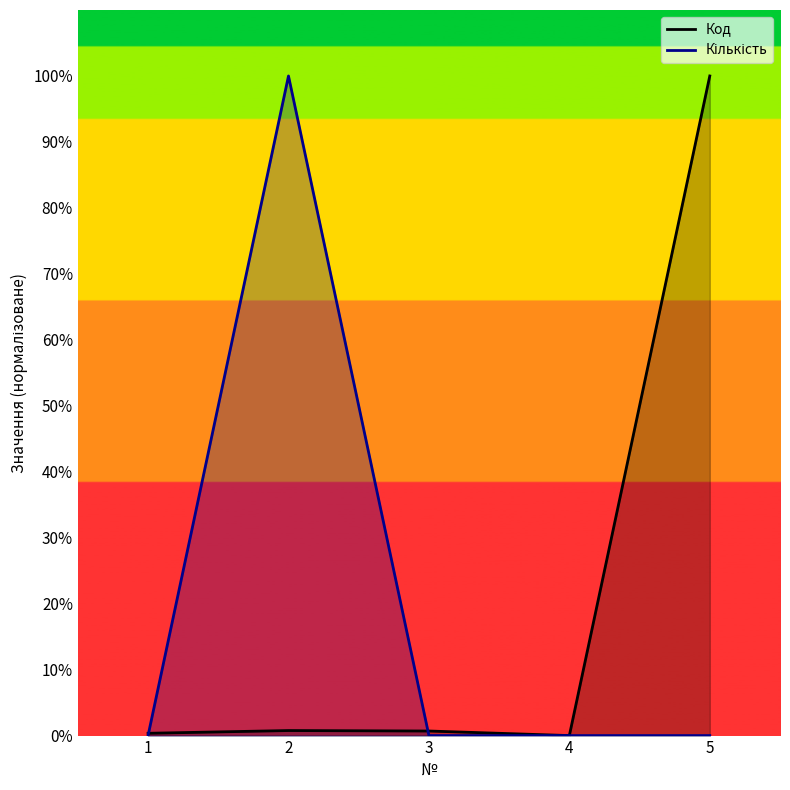

True or false: Код has more than 0 points higher than both neighbors.

True